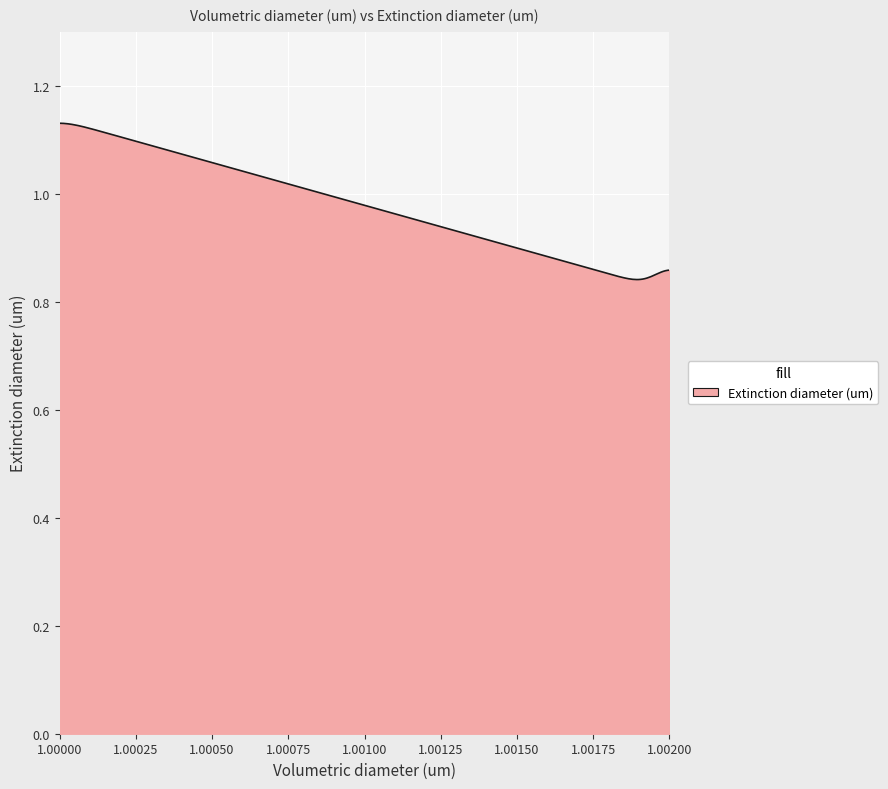

What is the difference between the maximum and minimum values?

0.3